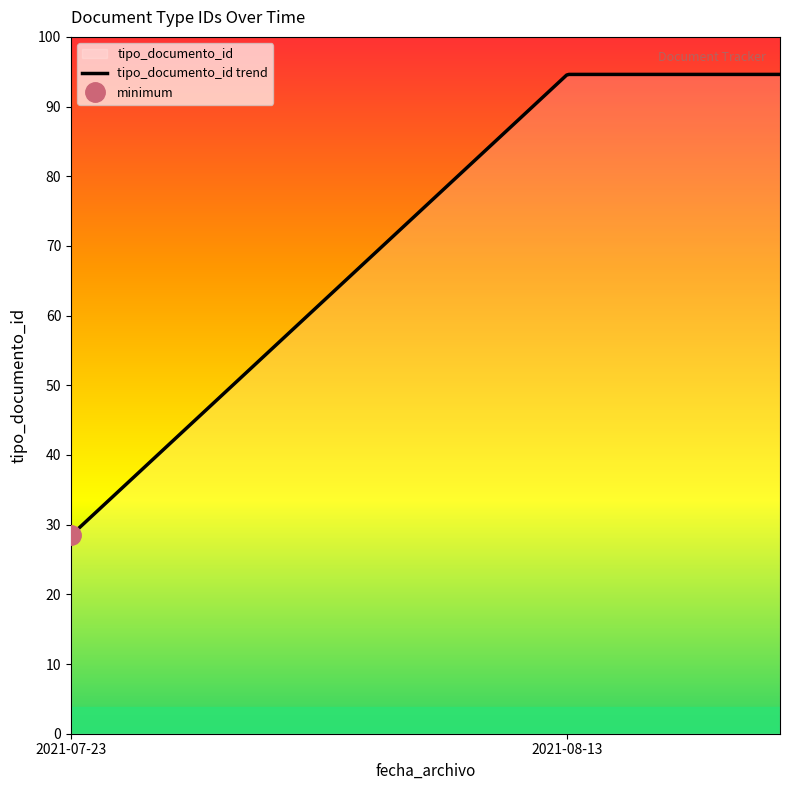

What is the average value?

51